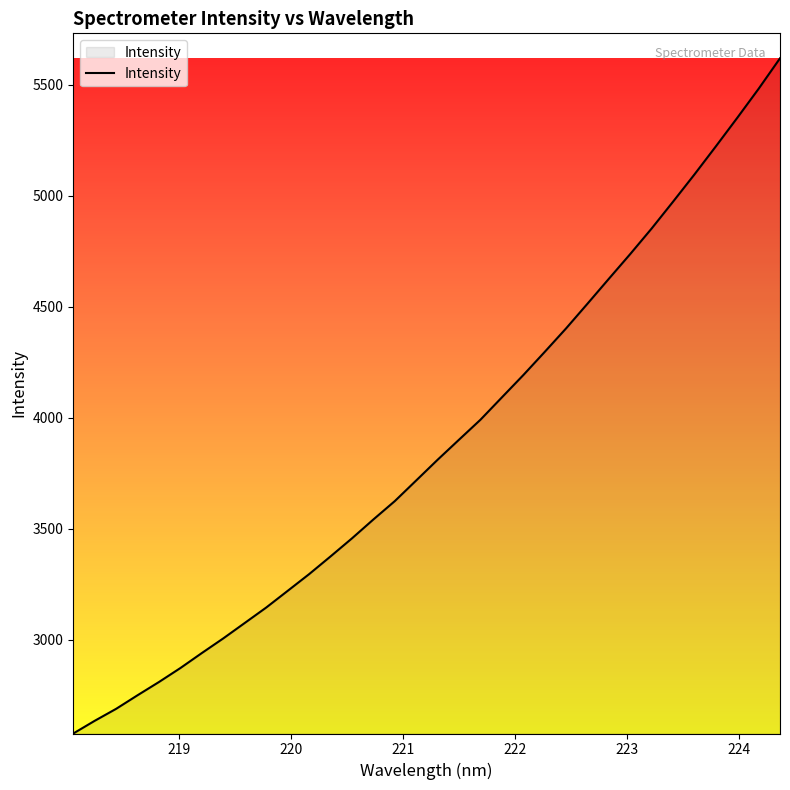

What is the smallest value displayed?

2578.4